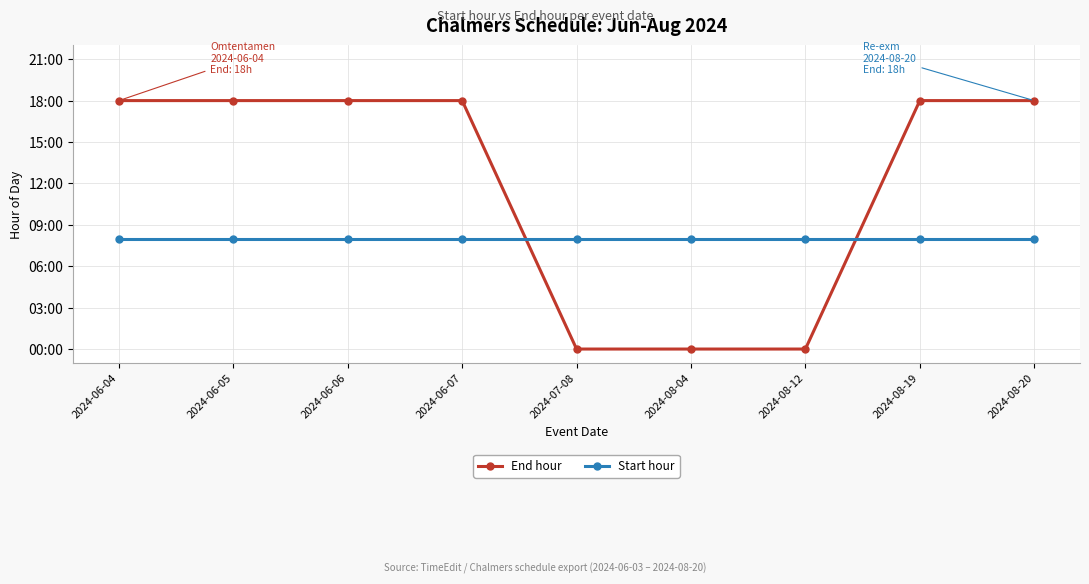

What is the sum of the Start hour values at 2024-08-04 and 2024-07-08?

16